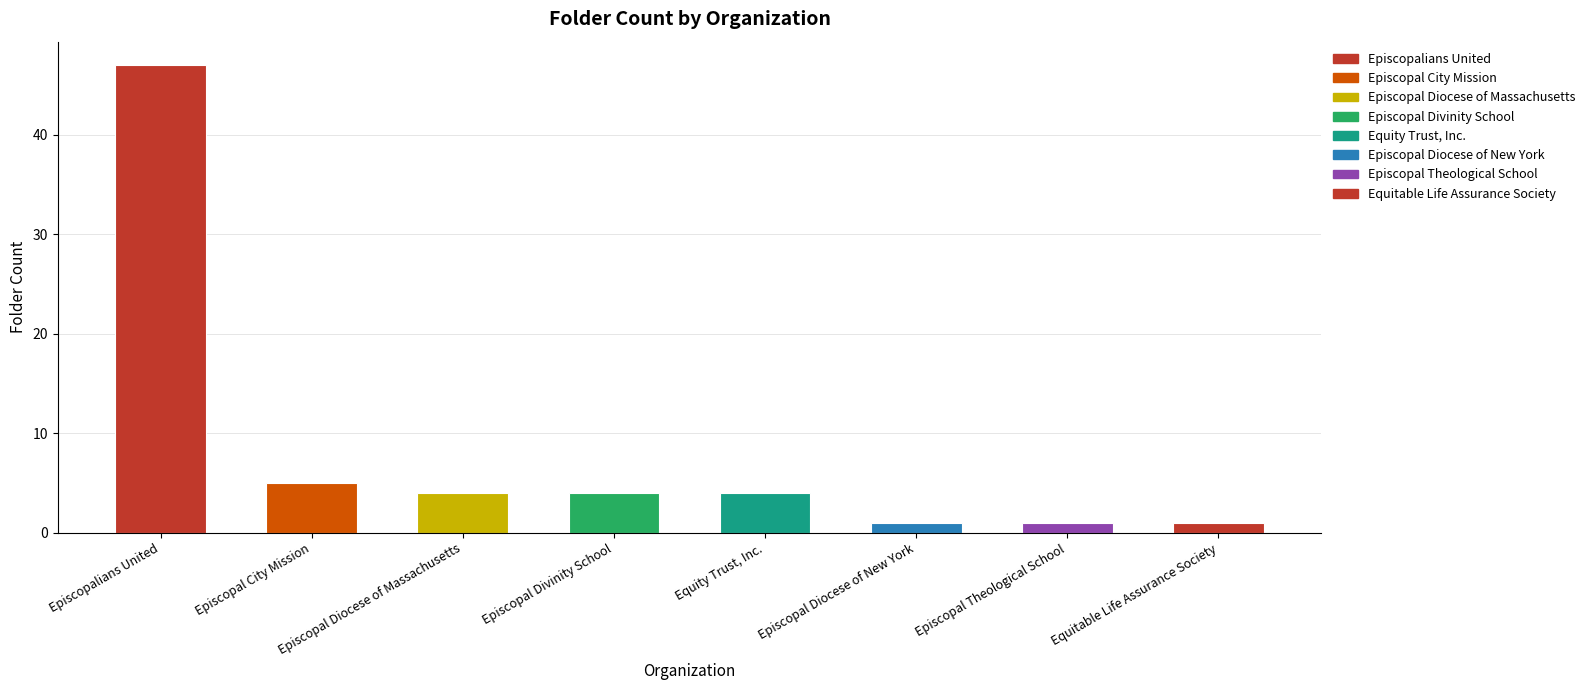

Rank the categories by value from lowest to highest.

Episcopal Diocese of New York, Episcopal Theological School, Equitable Life Assurance Society, Episcopal Diocese of Massachusetts, Episcopal Divinity School, Equity Trust, Inc., Episcopal City Mission, Episcopalians United